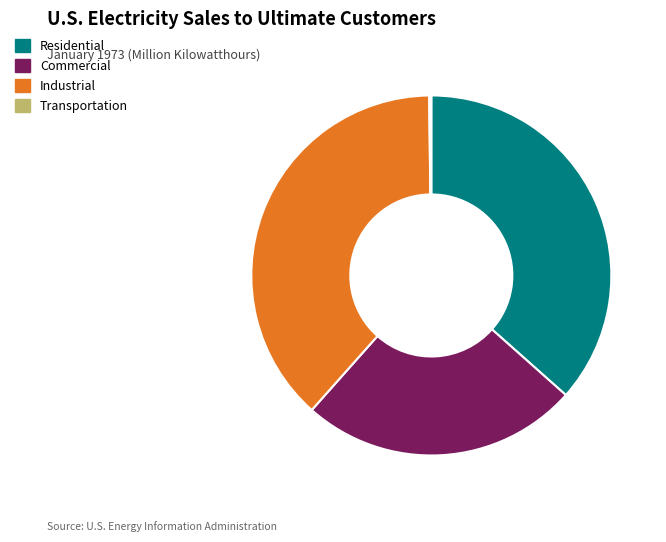

Between Residential and Industrial, which is larger?

Industrial